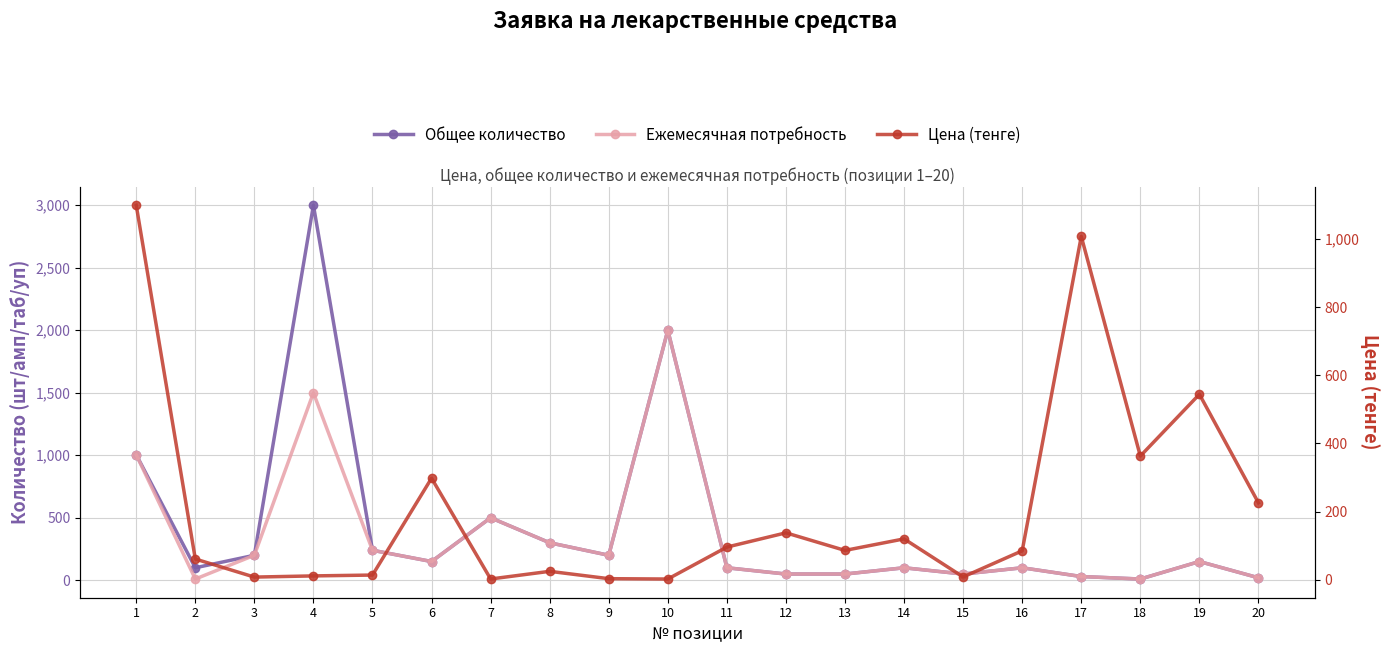

What is the sum of the Ежемесячная потребность values at 18 and 8?

310.0